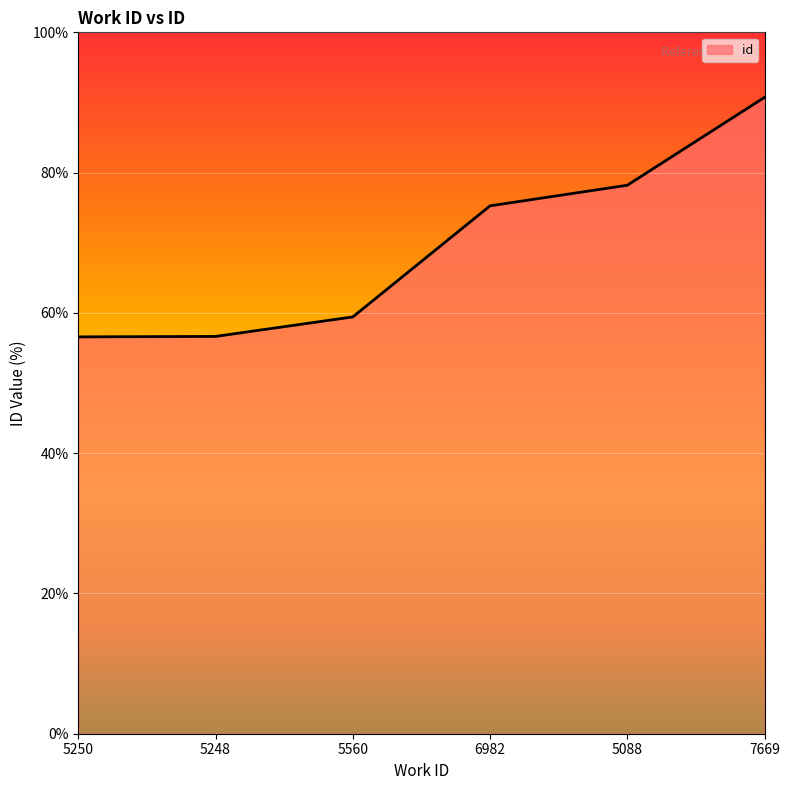

Where is the data nearest to the value 73?

6982